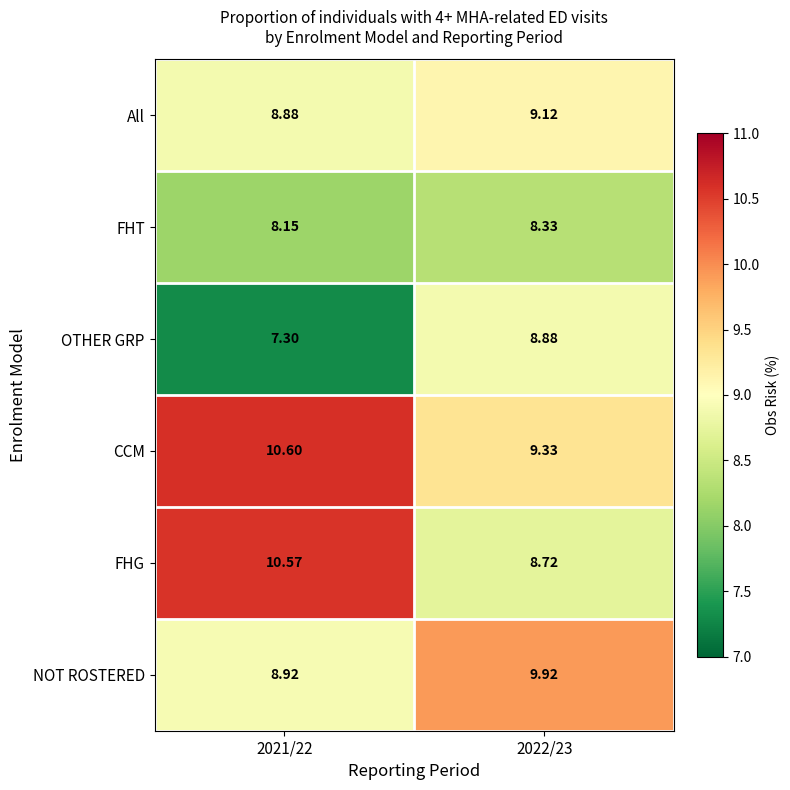

Is the value of FHT at 2021/22 greater than the value of All at 2022/23?

No